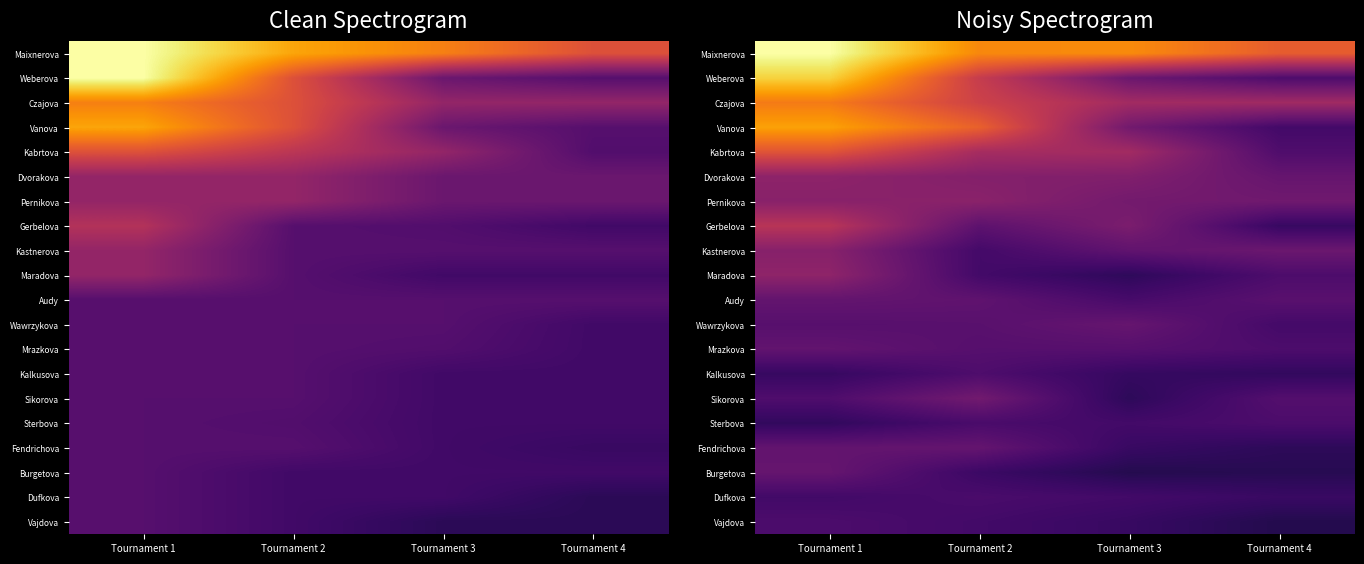

Is it true that Burgetova equals 41.2 at Tournament 3?

False